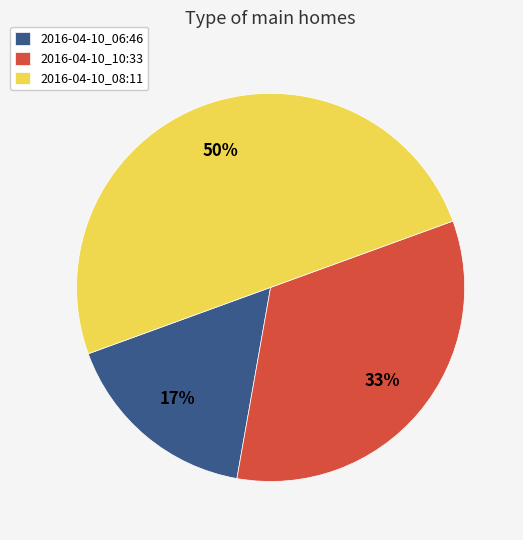

Between 2016-04-10_10:33 and 2016-04-10_08:11, which is larger?

2016-04-10_08:11